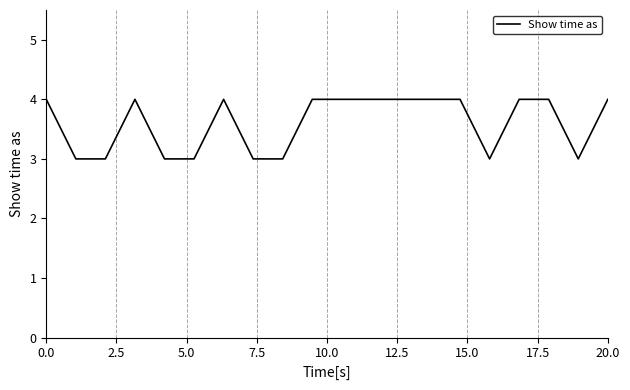

What is the greatest value displayed?

4